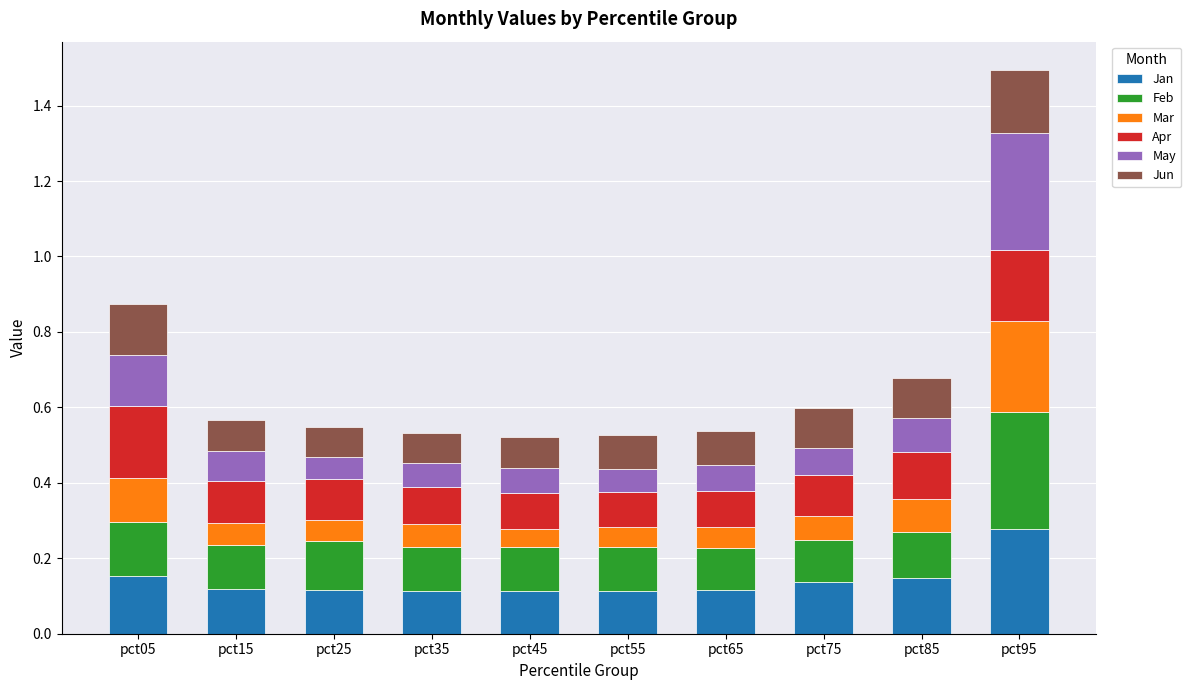

What is the total value across all series at pct65?

0.5